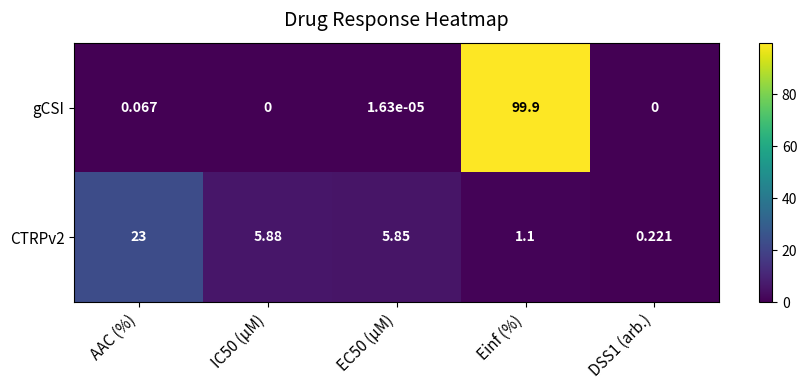

Where does the CTRPv2 series first go above 5?

AAC (%)